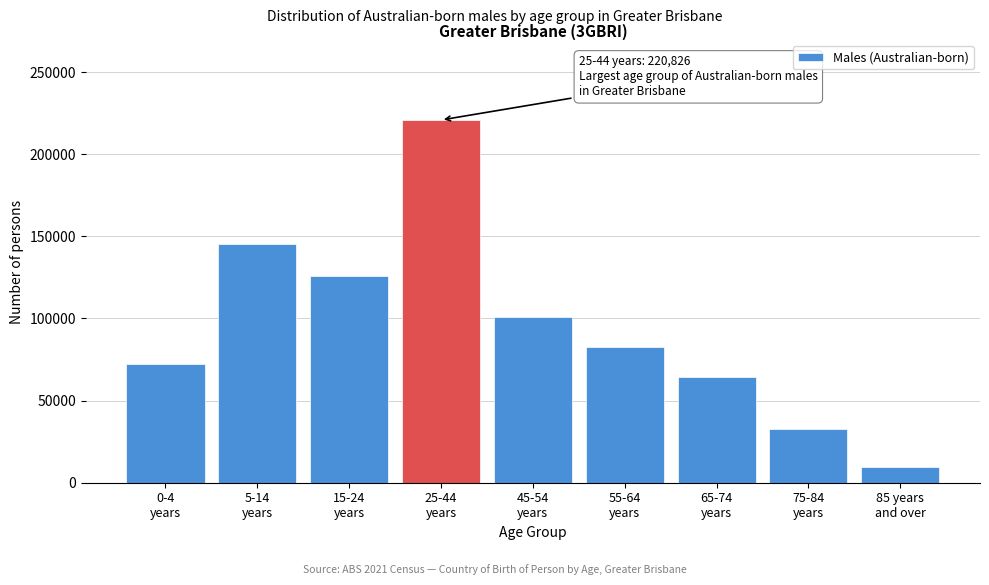

Reading right to left, extract all data points from this chart.

9561	32556	64049	82775	100882	220826	125676	145573	72172